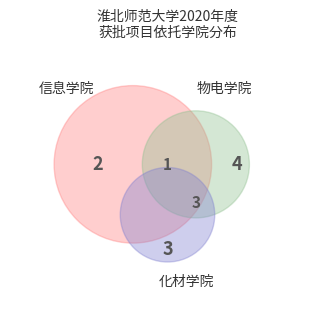

What percentage is the 化材学院 slice, to the nearest percent?

23%